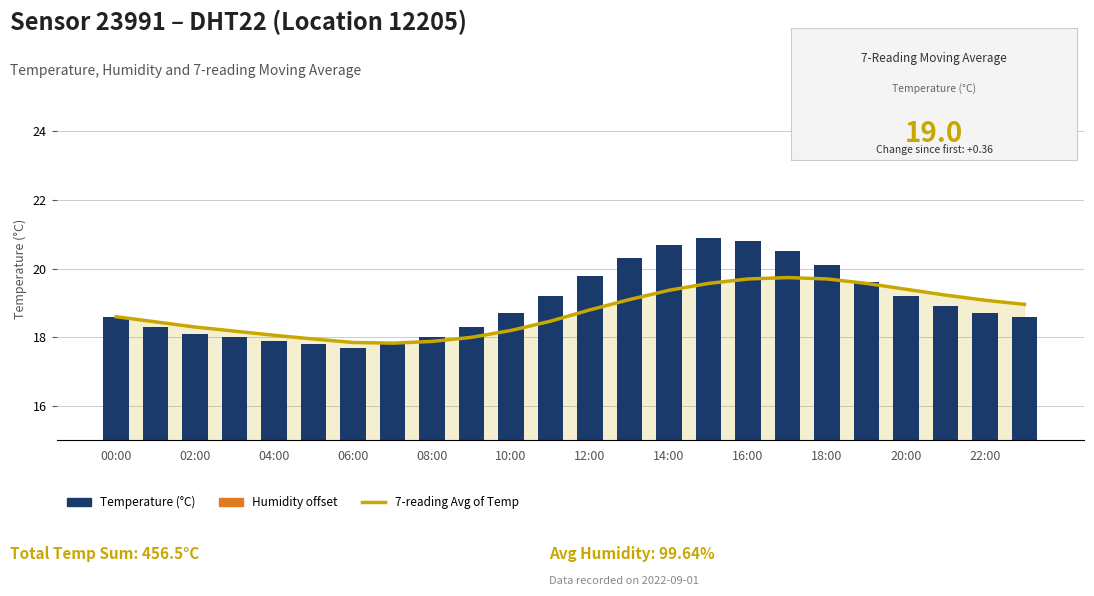

What is the average value of the 7-reading Moving Avg of Temp series?

18.7